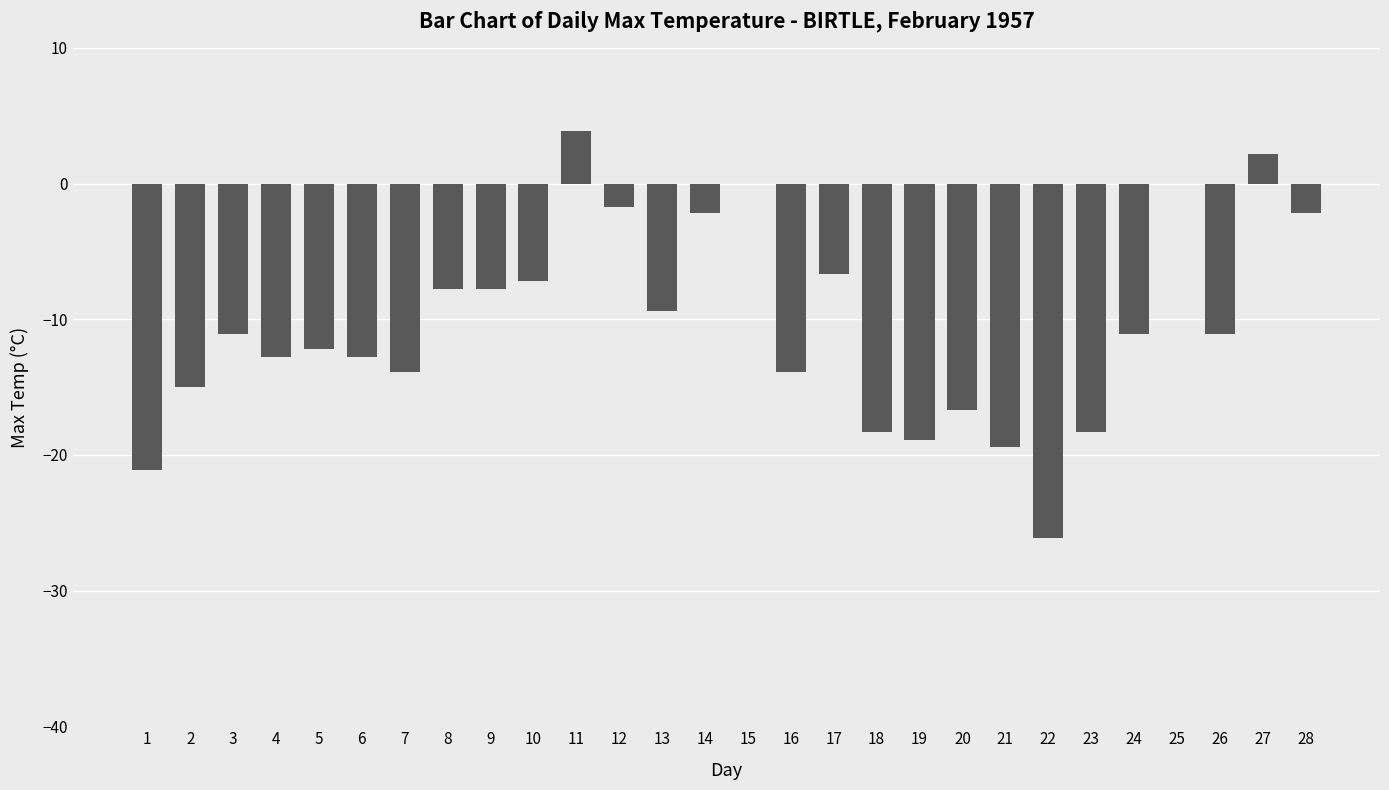

Is it true that the value at 11 is 3.9?

True